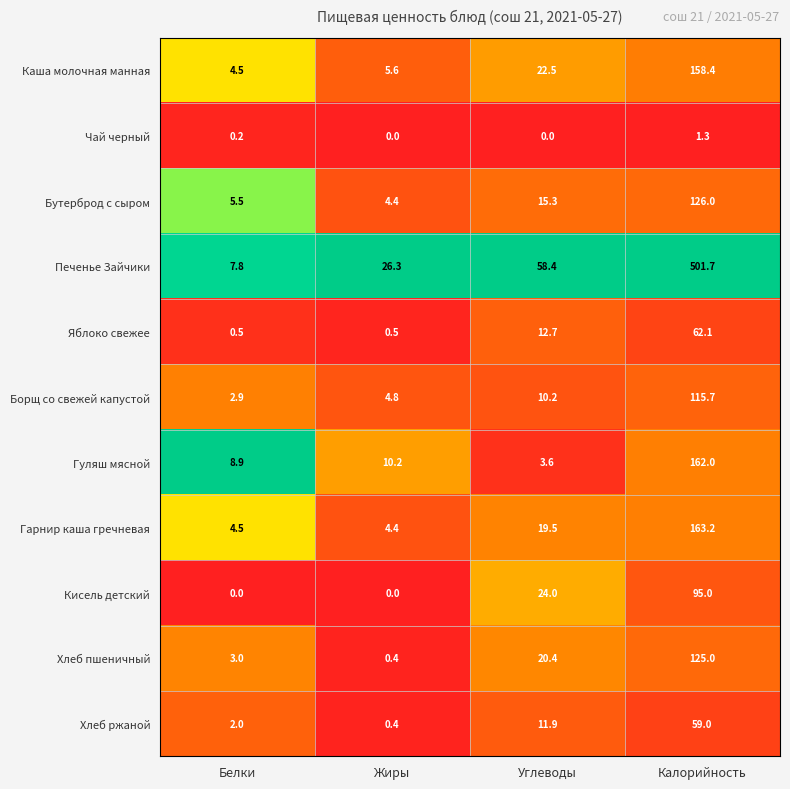

At which label does Каша молочная манная first exceed 22?

Углеводы